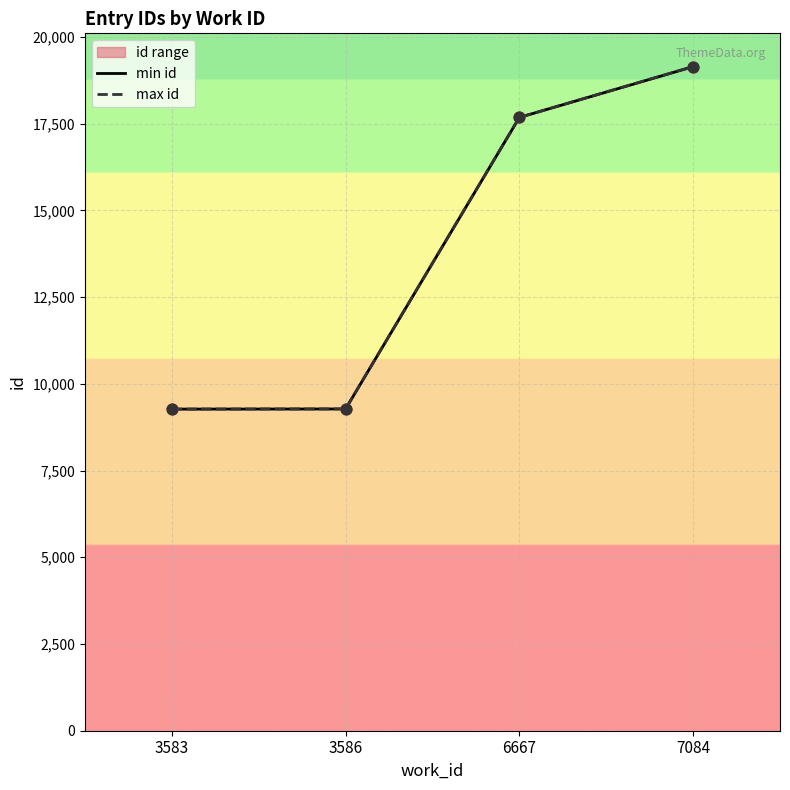

Which series contains the lowest Y value?

min id